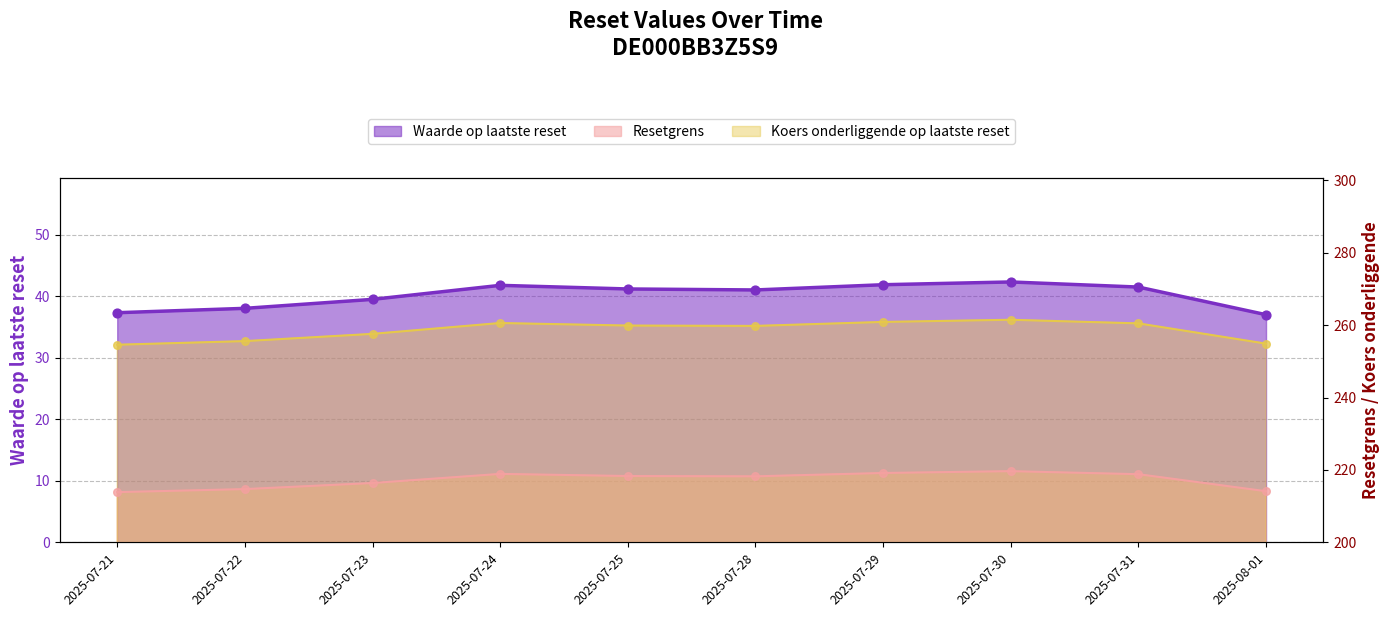

What are all the series names shown in the legend?

Waarde op laatste reset, Resetgrens, Koers onderliggende op laatste reset